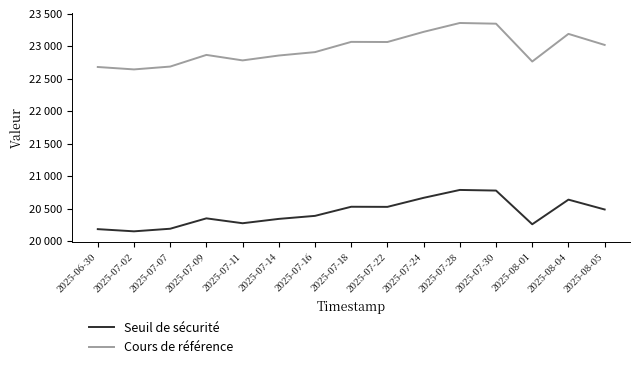

How many interior local valleys does the Cours de référence series have?

4